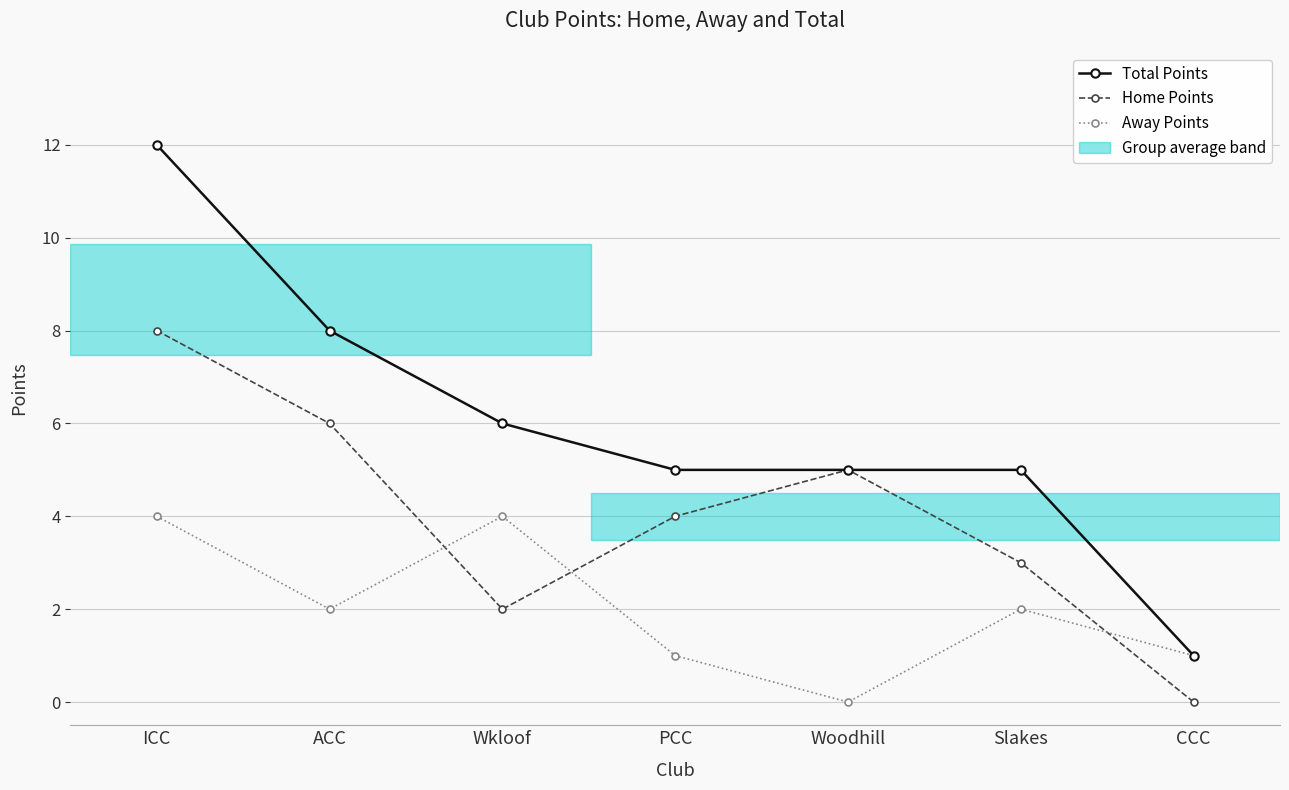

At which category is the sum across all series the highest?

ICC